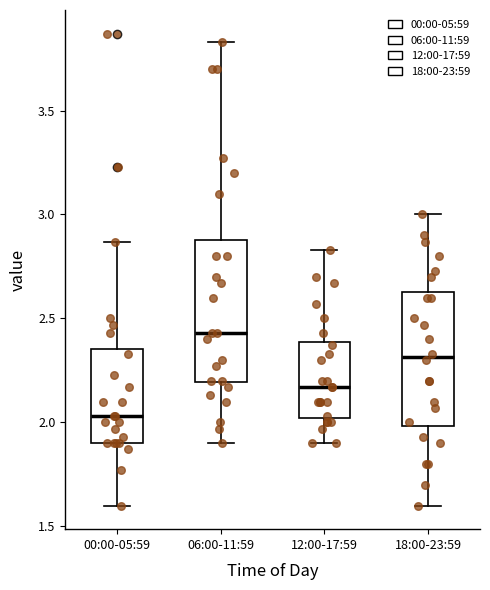

Reading left to right, read every box against the y-axis: the position of its median line, the range the box covers, and the ends of its whiskers. The values are not printed on the chart, so give them approximately, as read against the axis.

00:00-05:59: median 2.05, box 1.90 to 2.35, whiskers 1.60 to 2.85
06:00-11:59: median 2.45, box 2.20 to 2.90, whiskers 1.90 to 3.85
12:00-17:59: median 2.15, box 2.00 to 2.40, whiskers 1.90 to 2.85
18:00-23:59: median 2.30, box 2.00 to 2.65, whiskers 1.60 to 3.00